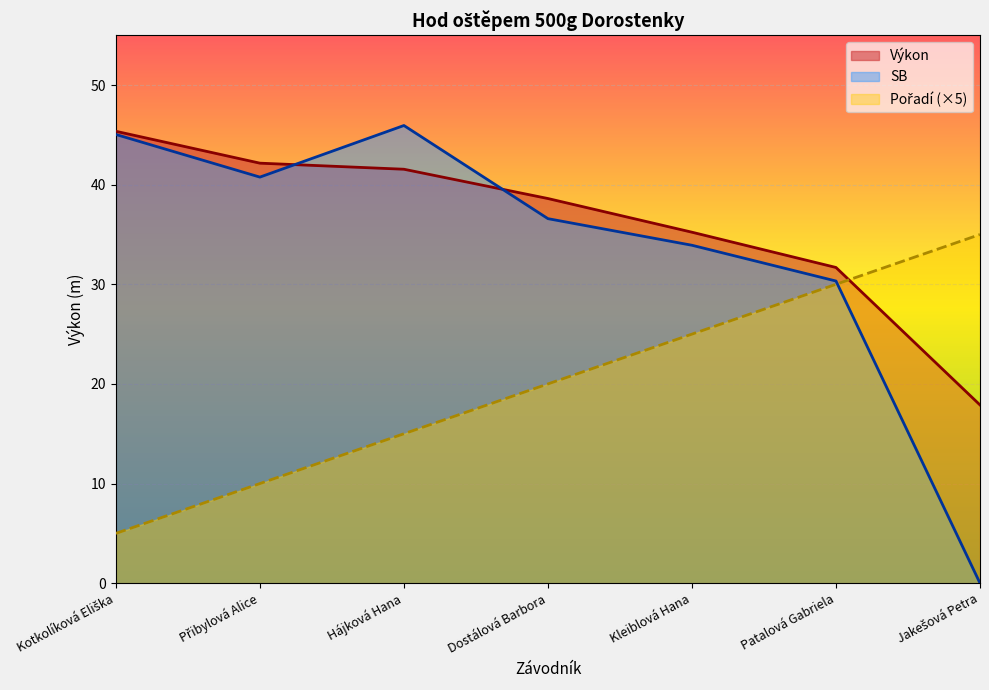

Rank the series at Kleiblová Hana from lowest to highest value.

Pořadí, SB, Výkon